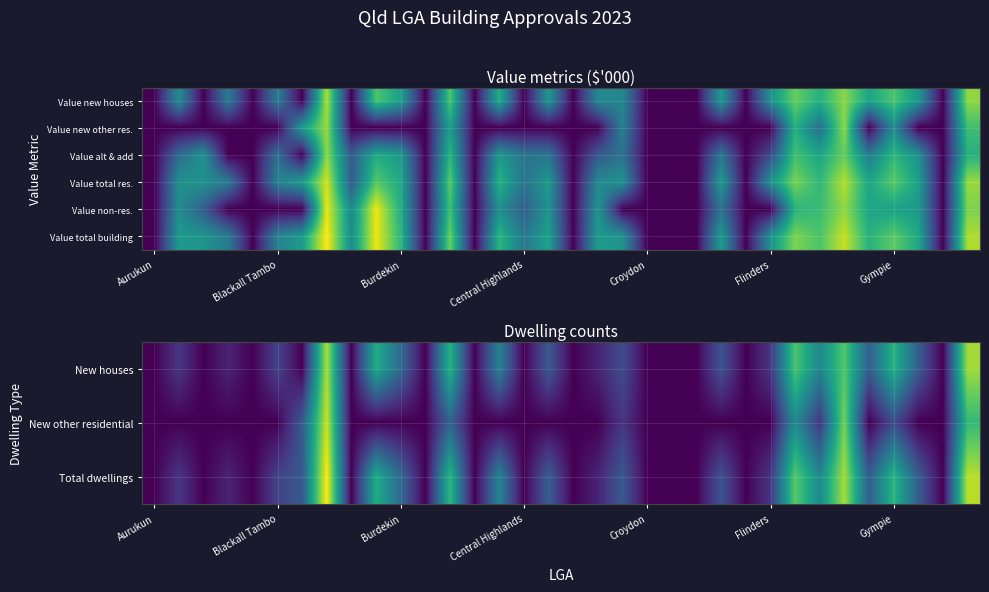

Reading right to left, list all the values displayed in this chart.

New houses: 6.0	0.0	2.1	4.5	2.1	5.1	3.2	5.0	1.1	0.0	1.8	0.0	0.0	0.0	1.6	0.7	0.0	1.9	0.0	3.1	0.0	4.5	0.0	2.4	4.3	0.0	6.1	0.0	1.4	0.0	0.7	0.0	1.1	0.0
New other residential: 4.7	0.0	0.0	1.6	0.0	5.5	1.1	3.4	0.0	0.0	0.0	0.0	0.0	0.0	1.1	0.0	0.0	0.0	0.0	0.0	0.0	2.2	0.0	0.0	0.0	0.0	6.4	1.9	0.0	0.0	0.0	0.0	0.0	0.0
Total dwellings: 6.2	0.0	2.1	4.5	2.1	6.0	3.3	5.2	1.1	0.0	1.8	0.0	0.0	0.0	1.9	0.7	0.0	2.1	0.0	3.1	0.0	4.6	0.0	2.4	4.3	0.0	7.0	1.9	1.4	0.0	0.7	0.0	1.1	0.0
Value total res.: 12.2	0.0	8.2	10.7	8.5	12.8	9.5	11.5	7.2	0.0	7.8	0.0	0.0	0.0	7.4	6.8	0.0	7.8	5.5	9.2	0.0	10.8	0.0	8.7	10.6	4.1	13.4	7.9	6.3	0.0	5.9	7.4	7.2	0.0
Value non-res.: 11.6	0.0	7.7	8.2	8.4	12.1	9.8	9.3	0.0	0.0	5.4	0.0	0.0	0.0	0.0	7.5	0.0	7.4	4.3	7.2	0.0	10.1	0.0	8.9	14.0	6.8	13.9	0.0	0.0	0.0	0.0	4.2	7.0	0.0
Value total building: 12.6	0.0	8.7	10.8	9.1	13.2	10.4	11.6	7.2	0.0	7.9	0.0	0.0	0.0	7.4	7.9	0.0	8.3	5.8	9.3	0.0	11.2	0.0	9.5	14.0	6.9	14.4	7.9	6.3	0.0	5.9	7.4	7.8	0.0